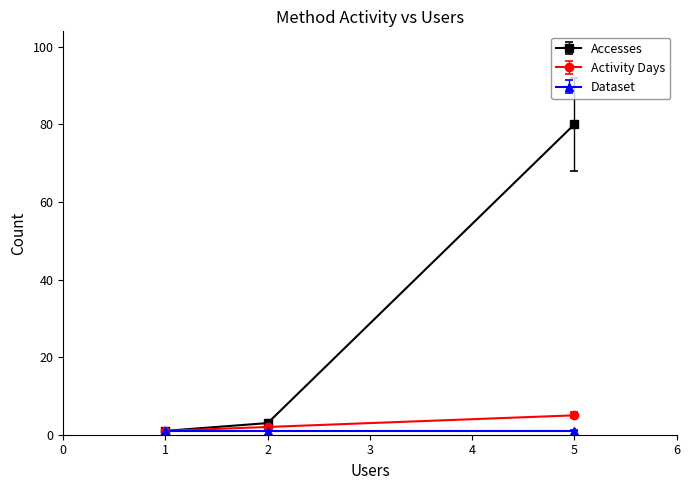

Which series has the largest range (max minus min)?

Accesses